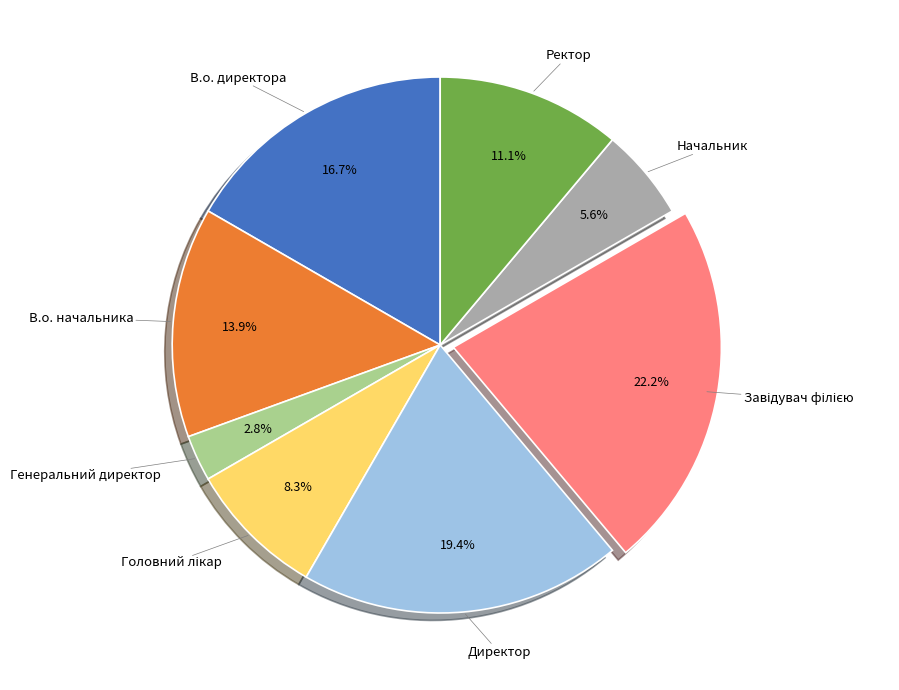

What percentage is the Ректор slice, to the nearest percent?

11%